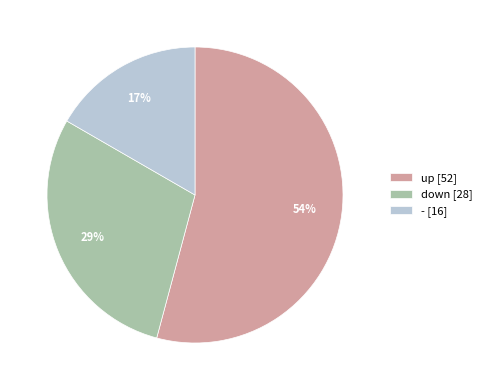

What is the smallest slice in the pie chart?

-